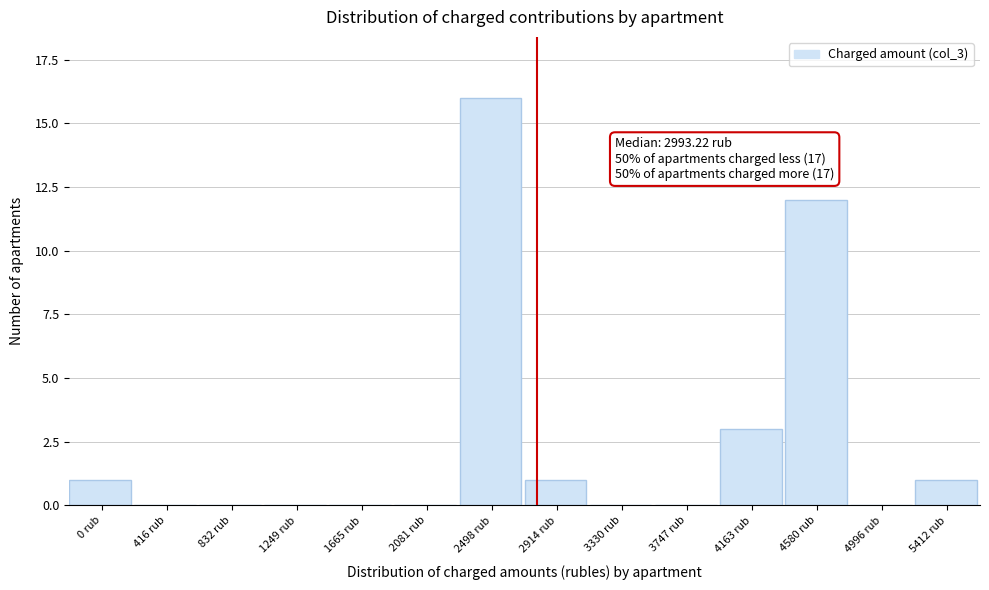

Reading left to right, list all the values displayed in this chart.

0 rub=1	416 rub=0	832 rub=0	1249 rub=0	1665 rub=0	2081 rub=0	2498 rub=16	2914 rub=1	3330 rub=0	3747 rub=0	4163 rub=3	4580 rub=12	4996 rub=0	5412 rub=1